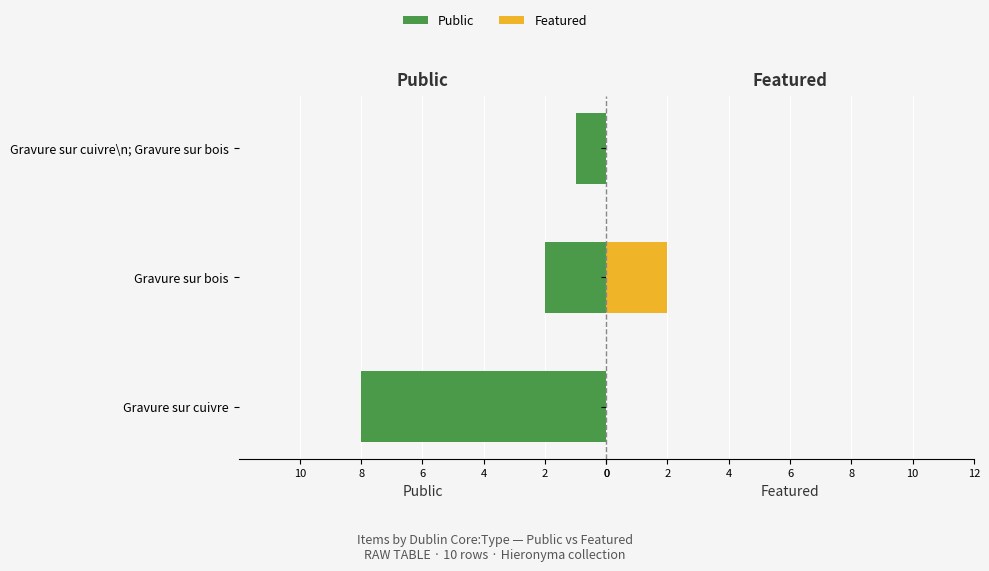

How many bars are there in each group?

2